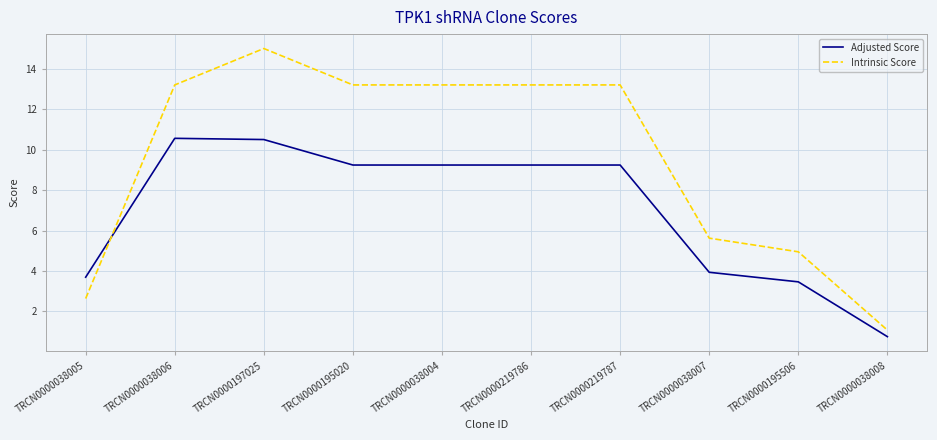

What is the difference between the Intrinsic Score values at TRCN0000195020 and TRCN0000038008?

12.1